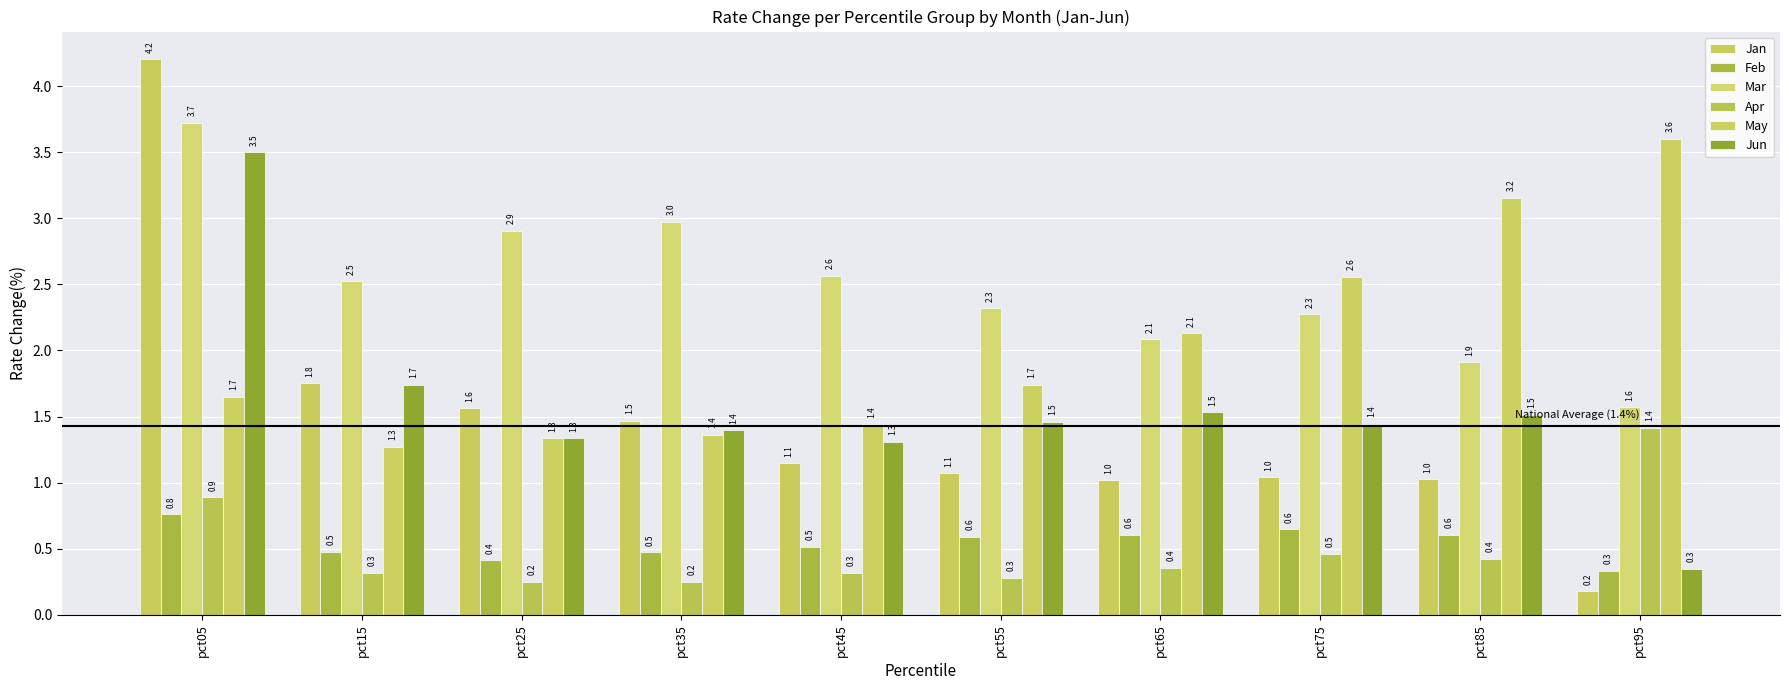

Between pct85 and pct55, which is larger?

pct55